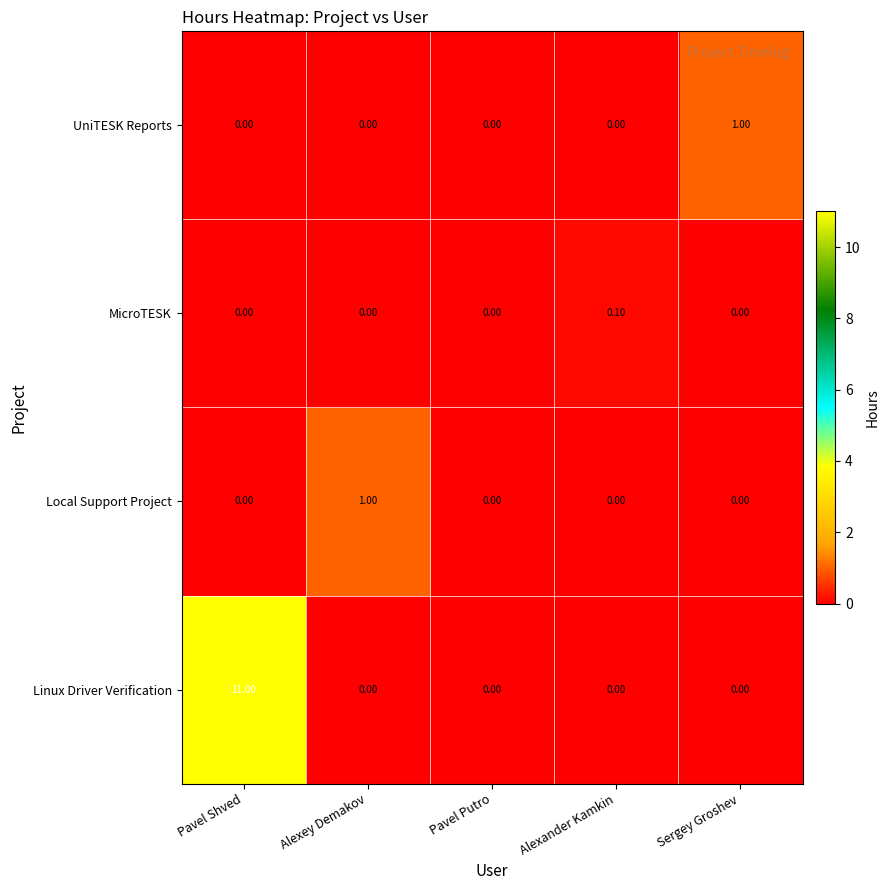

What is the total value across all series at Sergey Groshev?

1.0